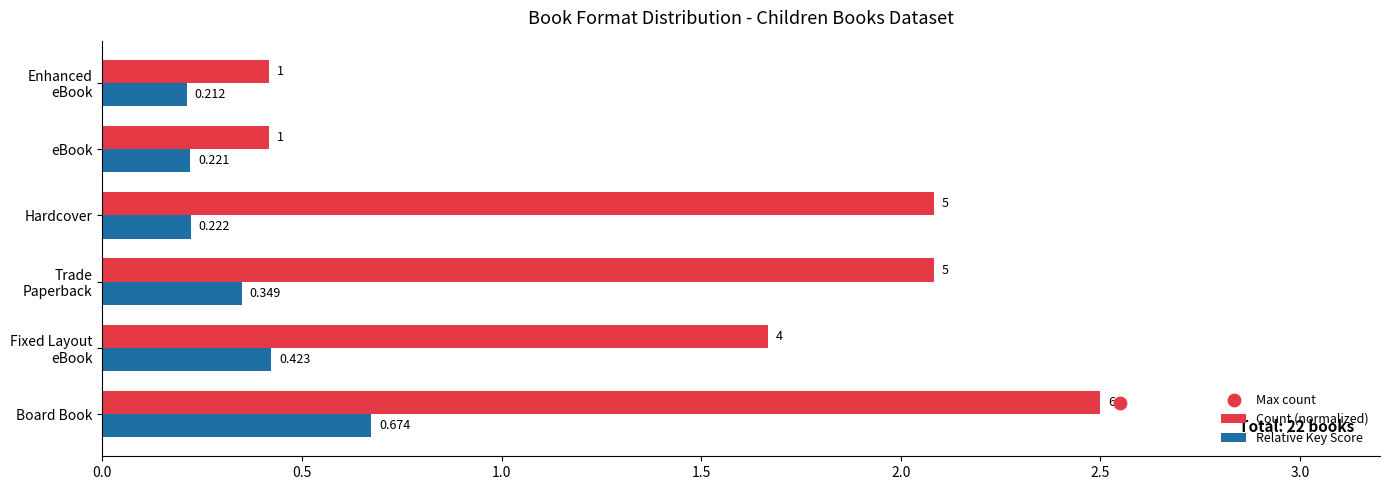

Which series has the largest Y range (max minus min)?

Count (normalized)